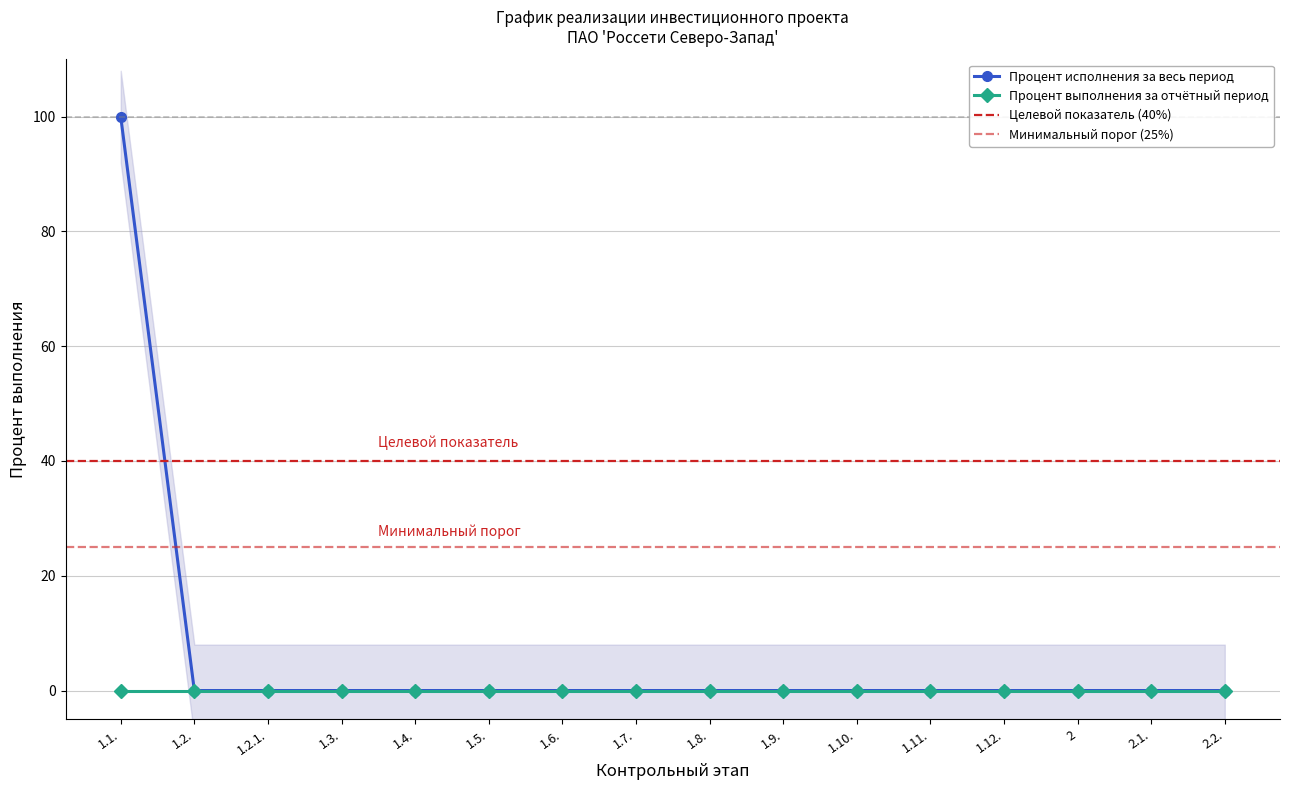

Is it true that the value at 1.7. is 39?

False